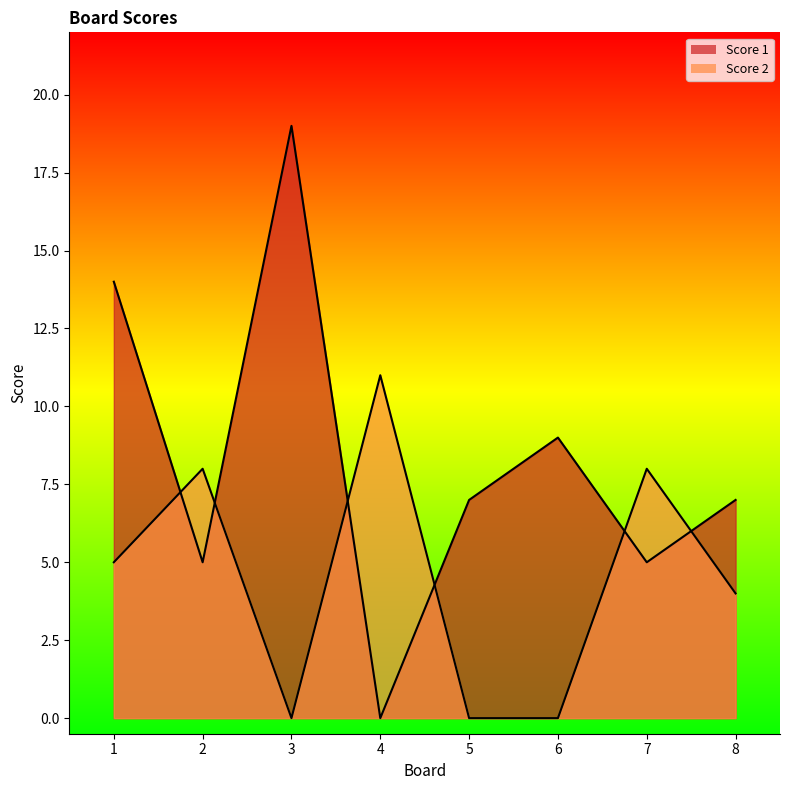

The Score 2 series shows 11 at 2. True or false?

False